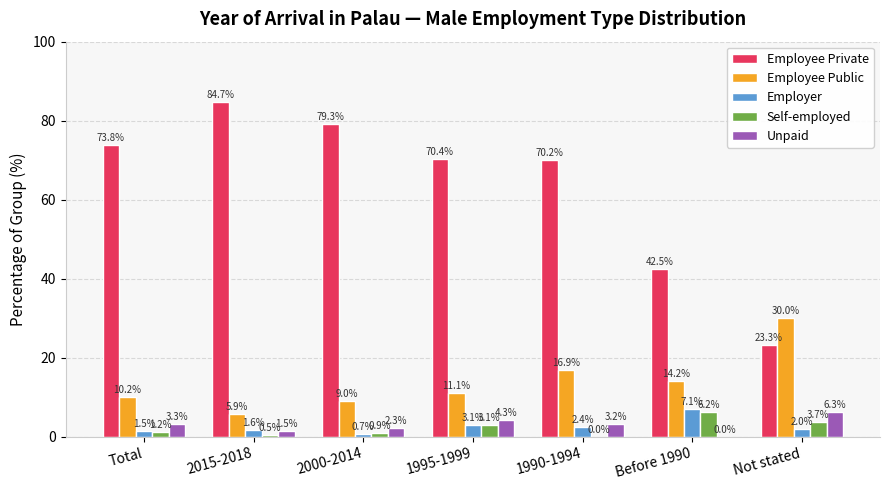

At which label is Employee Public closest to 17?

1990-1994